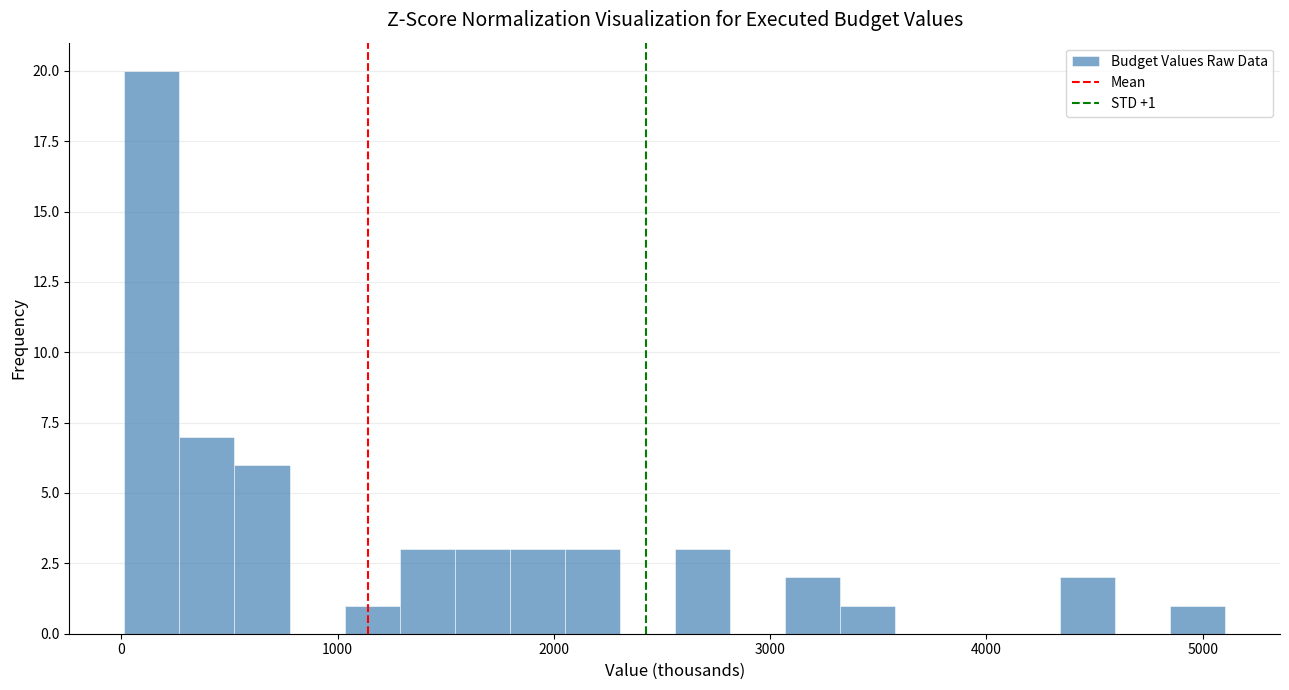

Read against the x-axis, roughly where is the centre of the tallest bar?

100